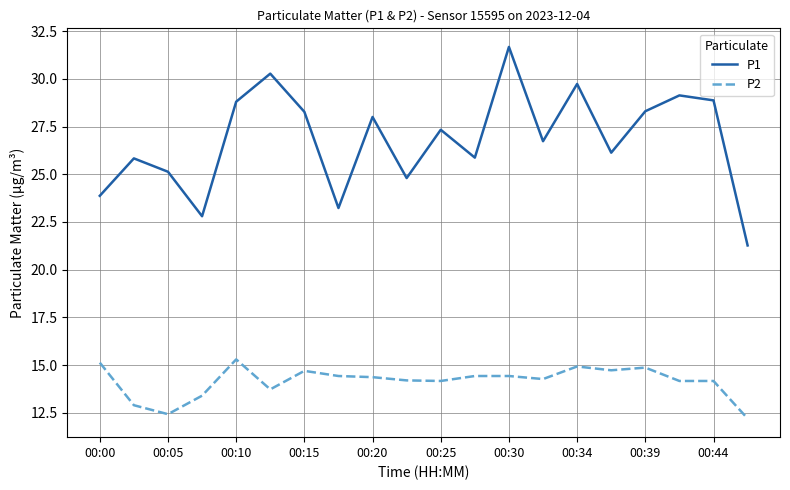

True or false: P2 and P1 cross at least once.

False